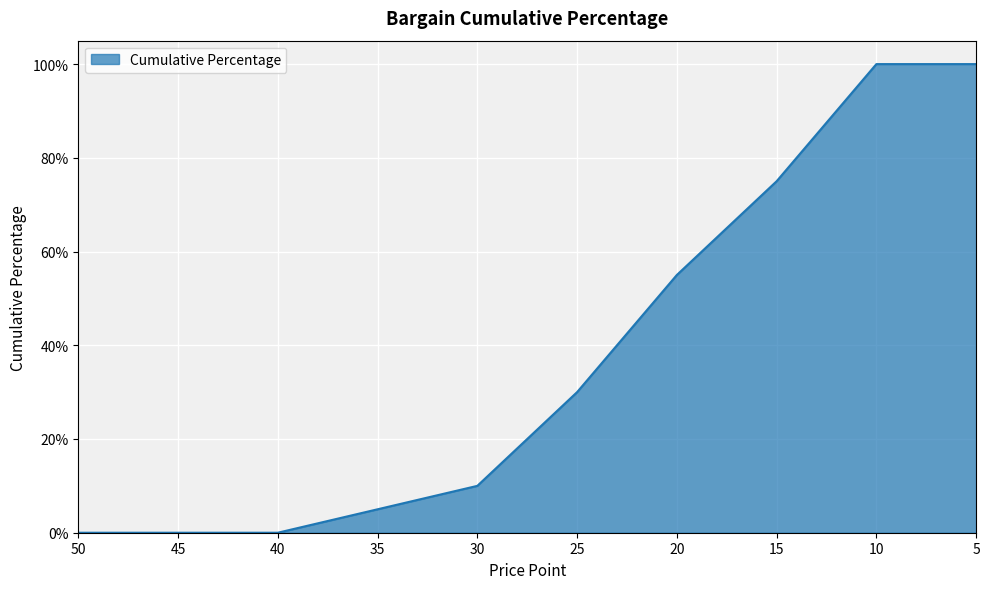

What is the greatest value displayed?

1.0